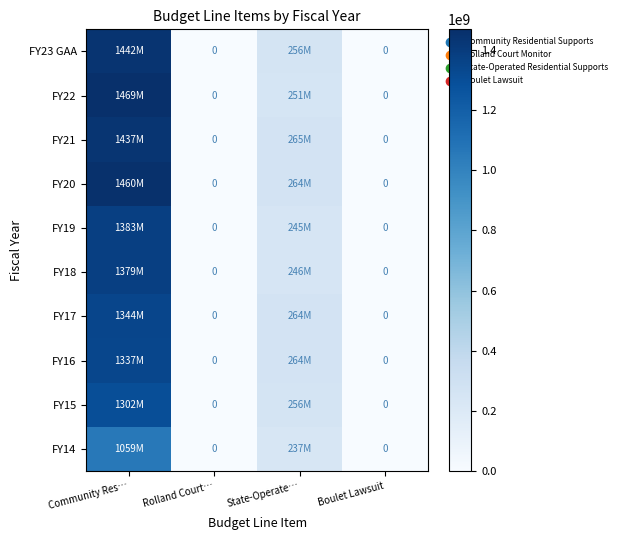

Which label corresponds to the smallest value in the chart?

Rolland Court…